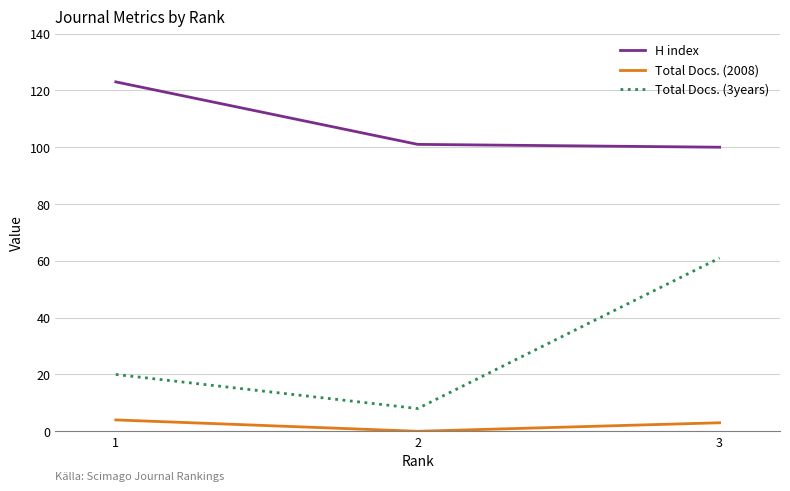

What is the difference between the maximum and minimum values in the H index series?

23